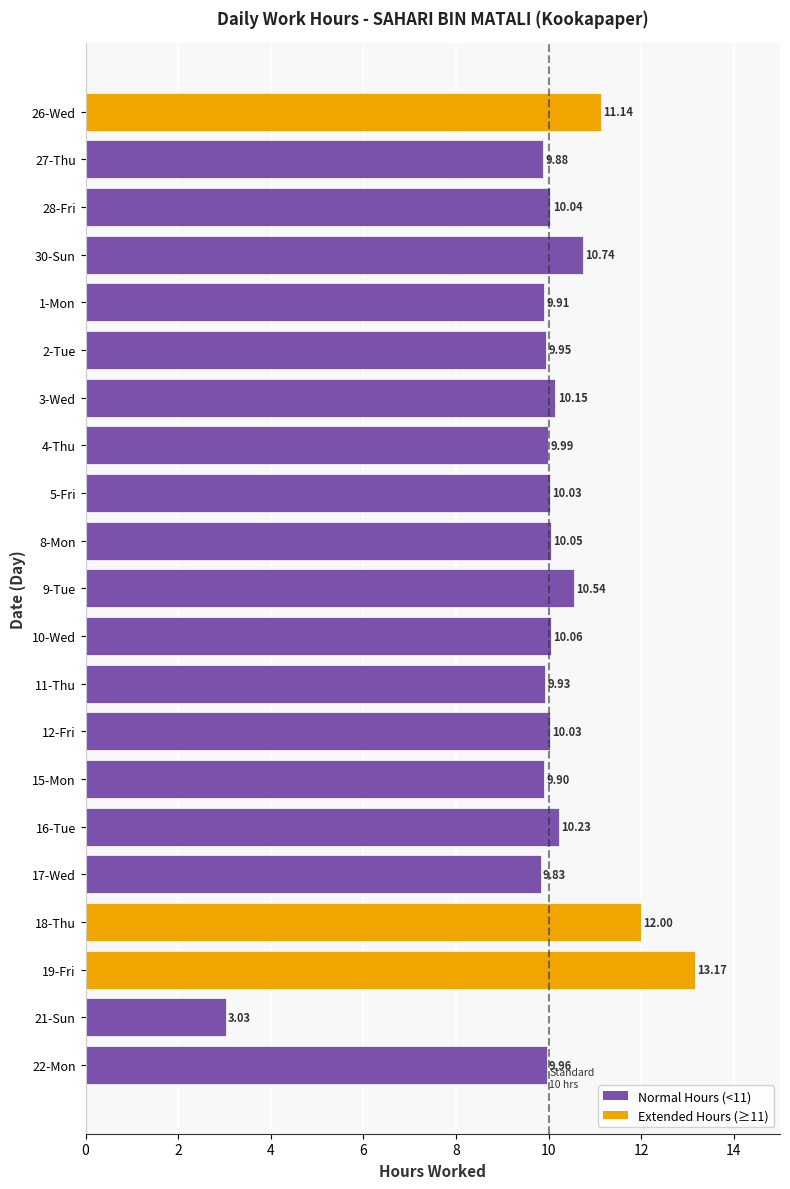

Does the chart contain any negative values?

No